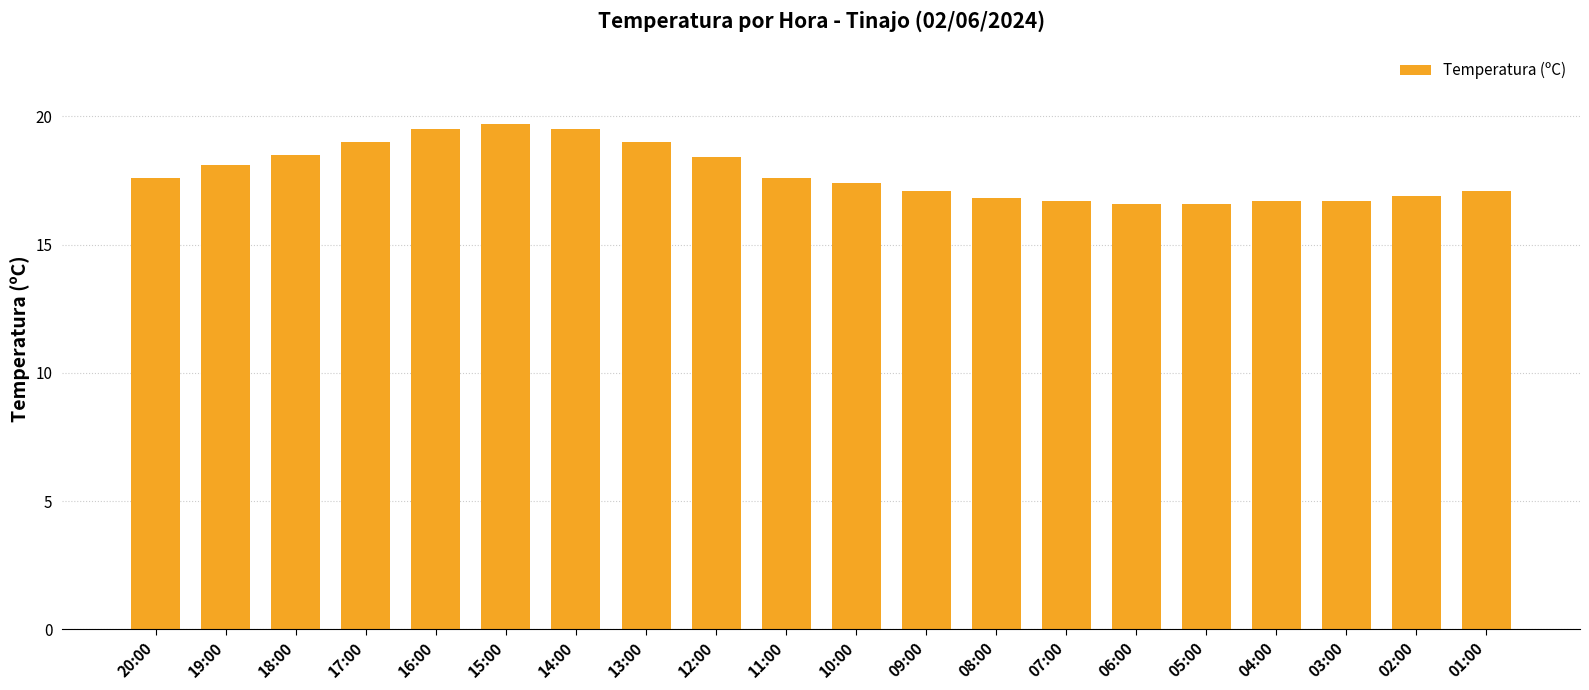

What is the difference between the maximum and minimum values?

3.1